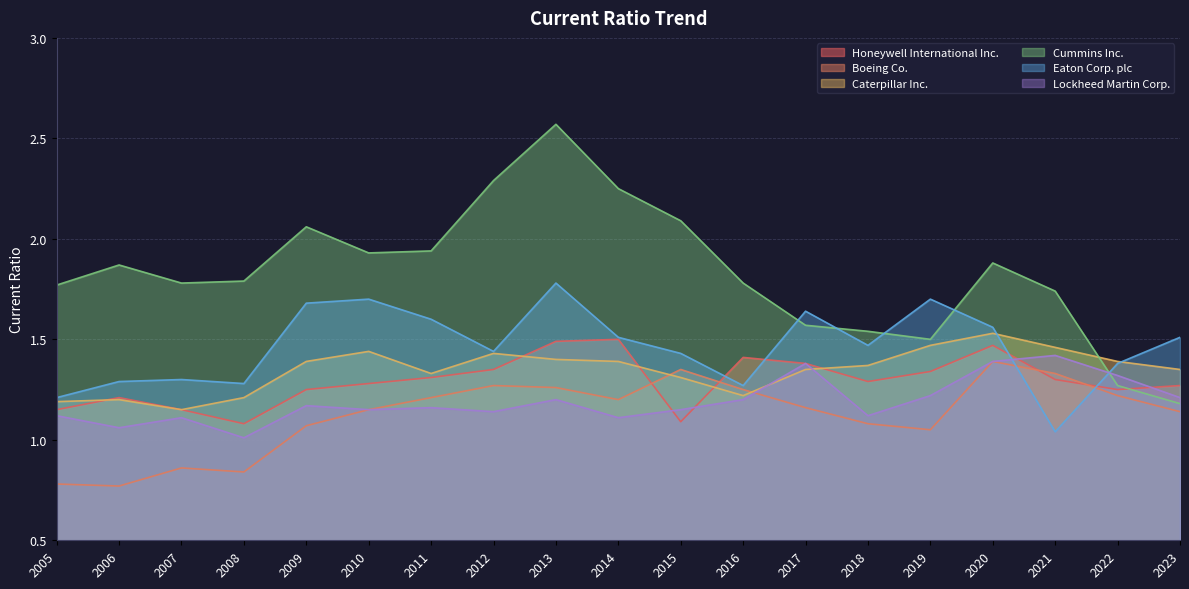

True or false: Caterpillar Inc. has a value of 1.5 at 2019.

True